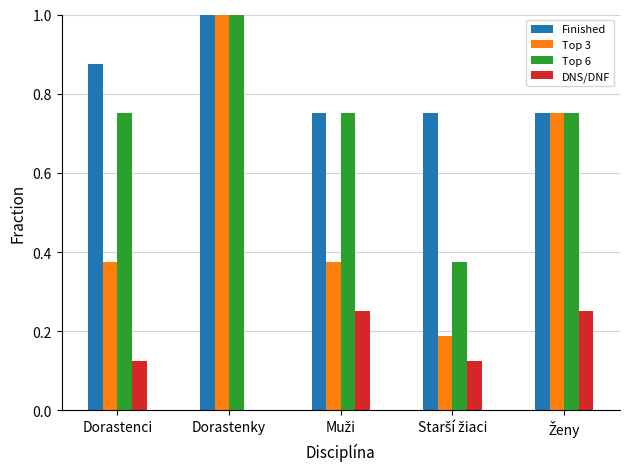

At which category is the sum across all series the highest?

Dorastenky